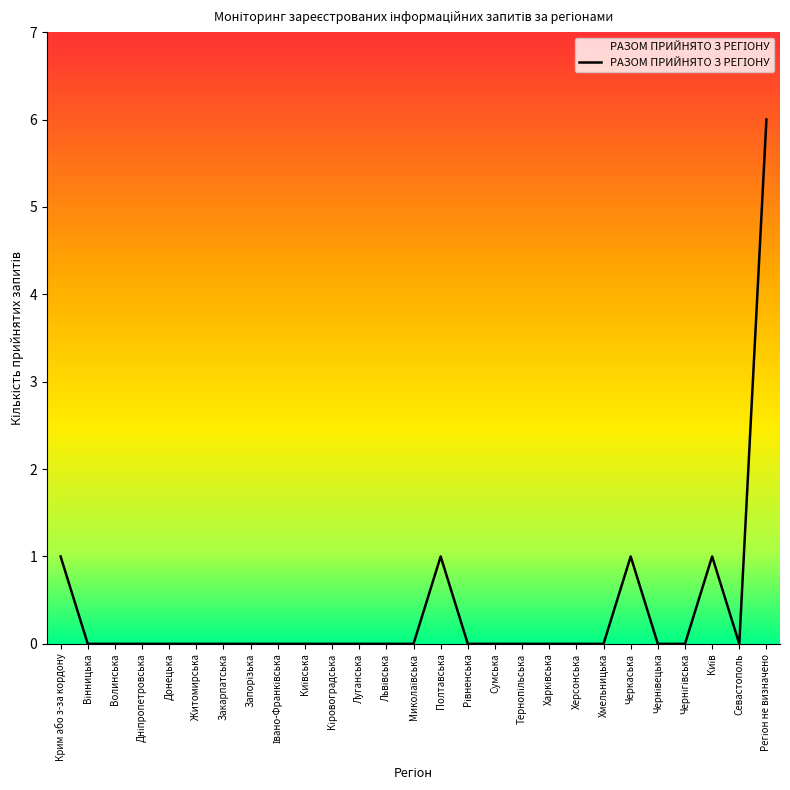

What is the difference between the maximum and minimum values?

6